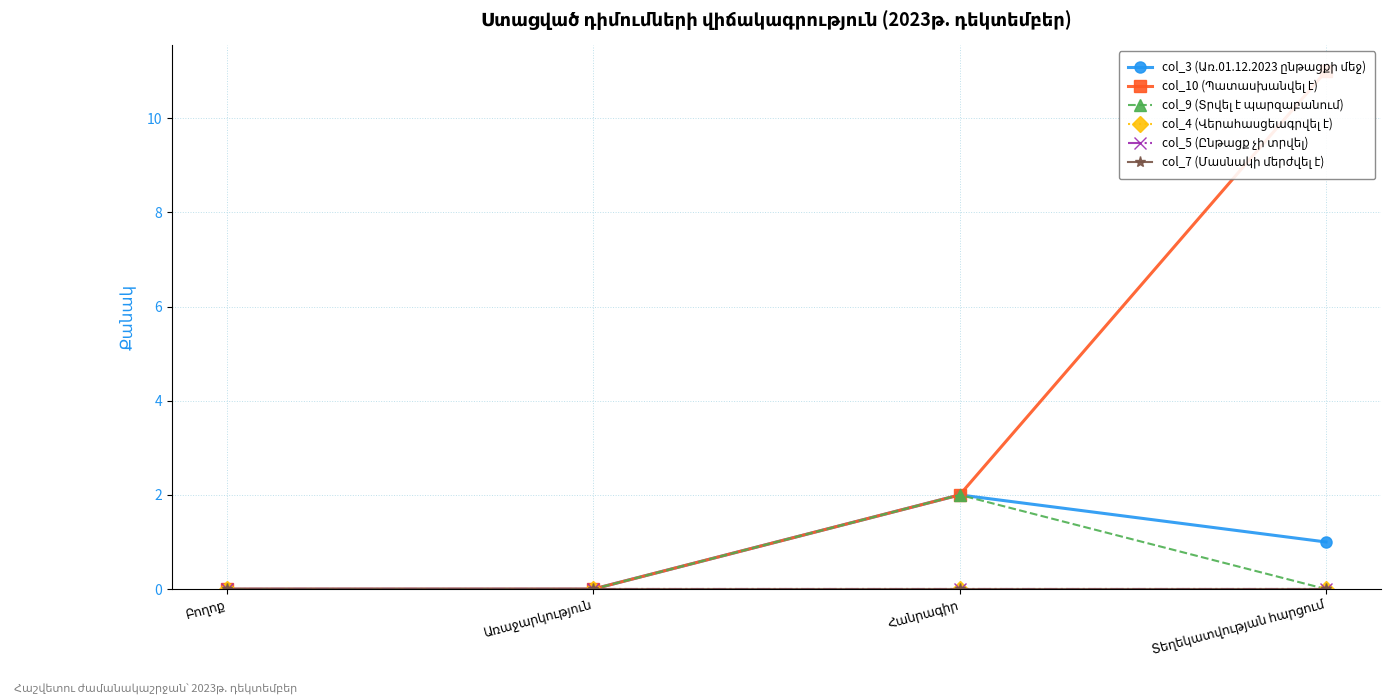

What are all the series names shown in the legend?

col_3 (Առ.01.12.2023 ընթացքի մեջ), col_10 (Պատասխանվել է), col_9 (Տրվել է պարզաբանում), col_4 (Վերահասցեագրվել է), col_5 (Ընթացք չի տրվել), col_7 (Մասնակի մերժվել է)